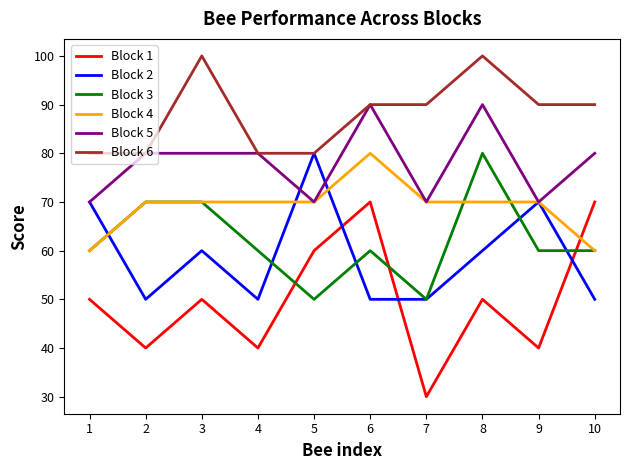

At which label does Block 1 reach its minimum?

7